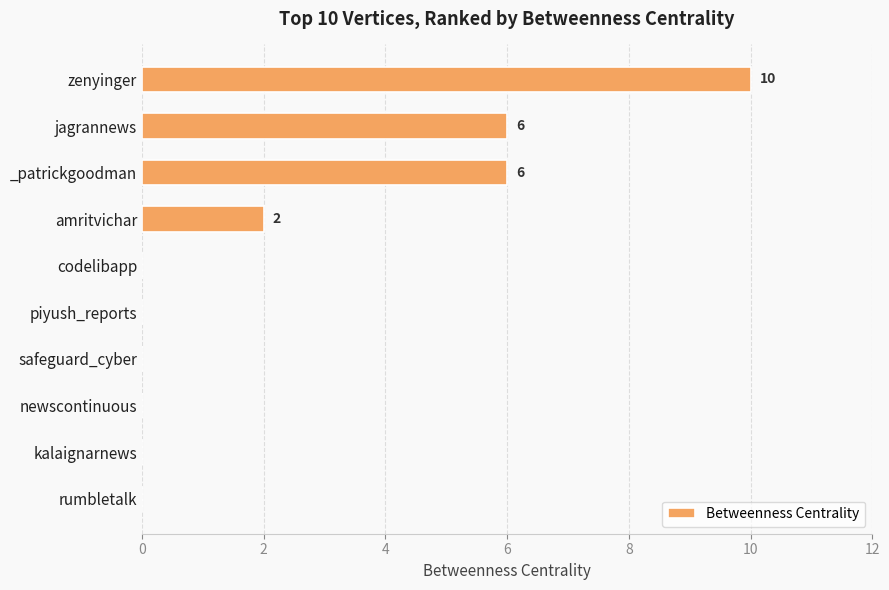

What is the sum of the values at amritvichar and zenyinger?

12